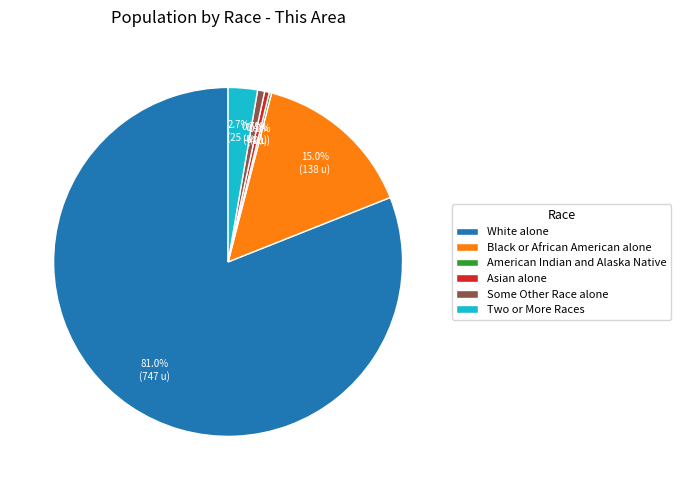

What percentage do Asian alone and Two or More Races together represent?

3.1%